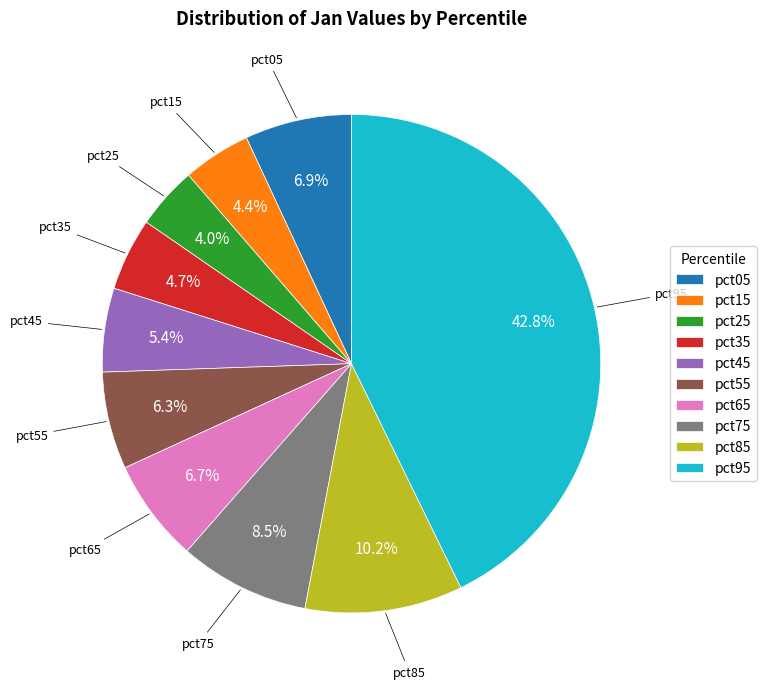

Between pct65 and pct45, which is larger?

pct65